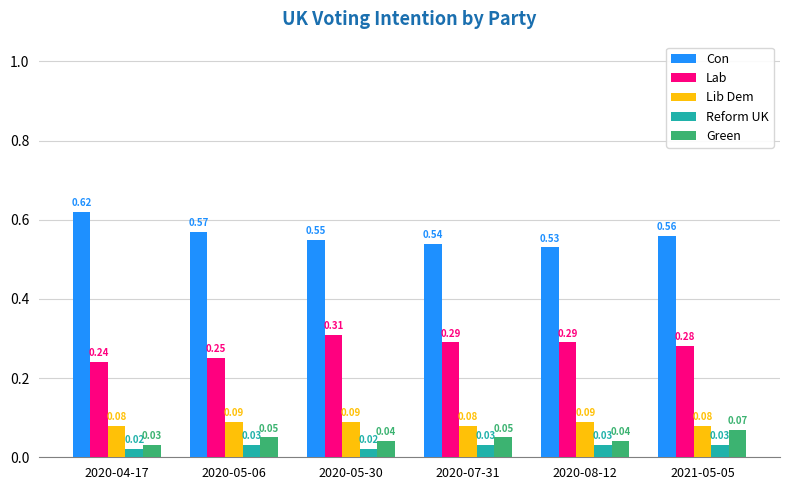

List the series in order of their peak value, highest first.

Con, Lab, Lib Dem, Green, Reform UK